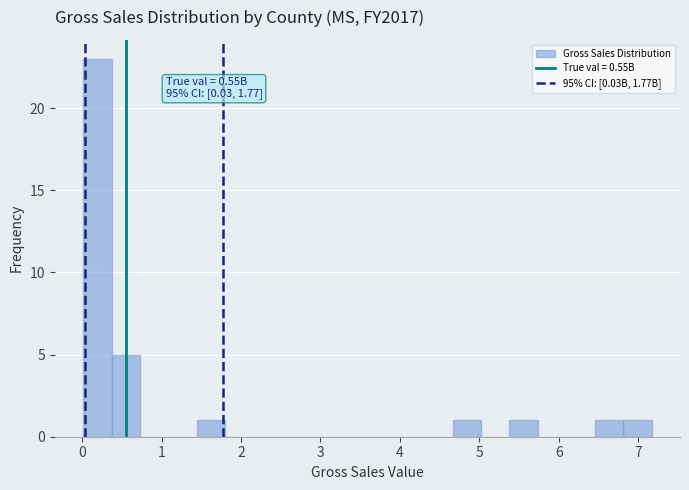

Read against the x-axis, roughly where is the centre of the tallest bar?

0.2